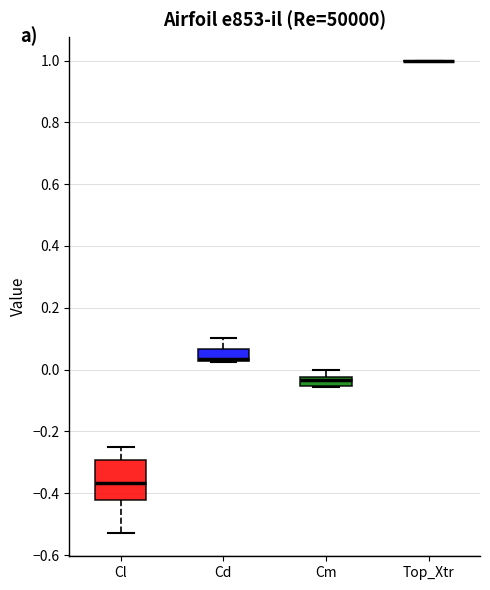

Reading left to right, transcribe this box plot: for each box, give where its median line is, the range the box spans, and where its two whiskers end, as read against the y-axis. The values are not printed on the chart, so give them approximately, as read against the axis.

Cl: median -0.36, box -0.42 to -0.30, whiskers -0.52 to -0.26
Cd: median 0.04, box 0.02 to 0.06, whiskers 0.02 to 0.10
Cm: median -0.04, box -0.06 to -0.02, whiskers -0.06 to 0.00
Top_Xtr: box collapsed to a line at 1.00, whiskers 1.00 to 1.00